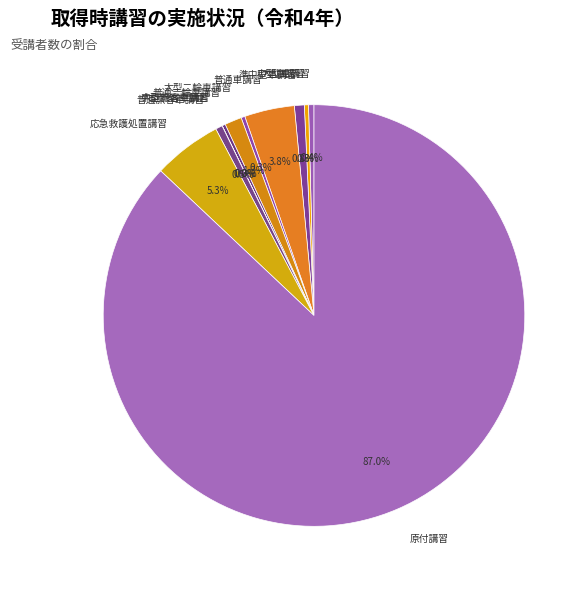

What is the largest slice in the pie chart?

原付講習